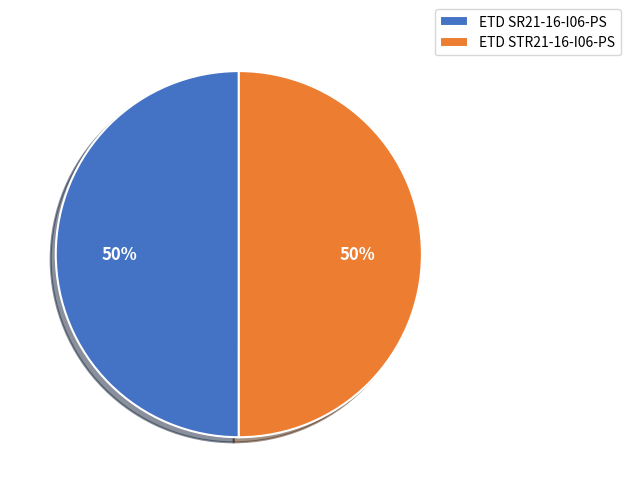

Is the sum of ETD STR21-16-I06-PS and ETD SR21-16-I06-PS greater than half?

Yes